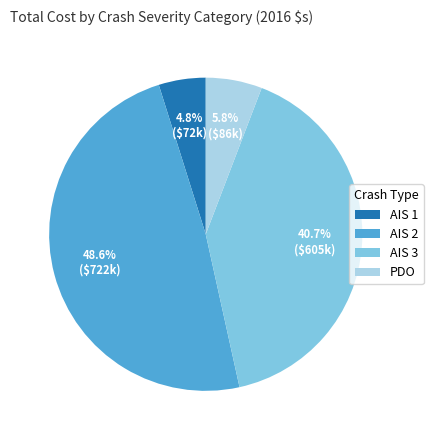

To the nearest percent, what is the combined percentage of PDO and AIS 3?

47%